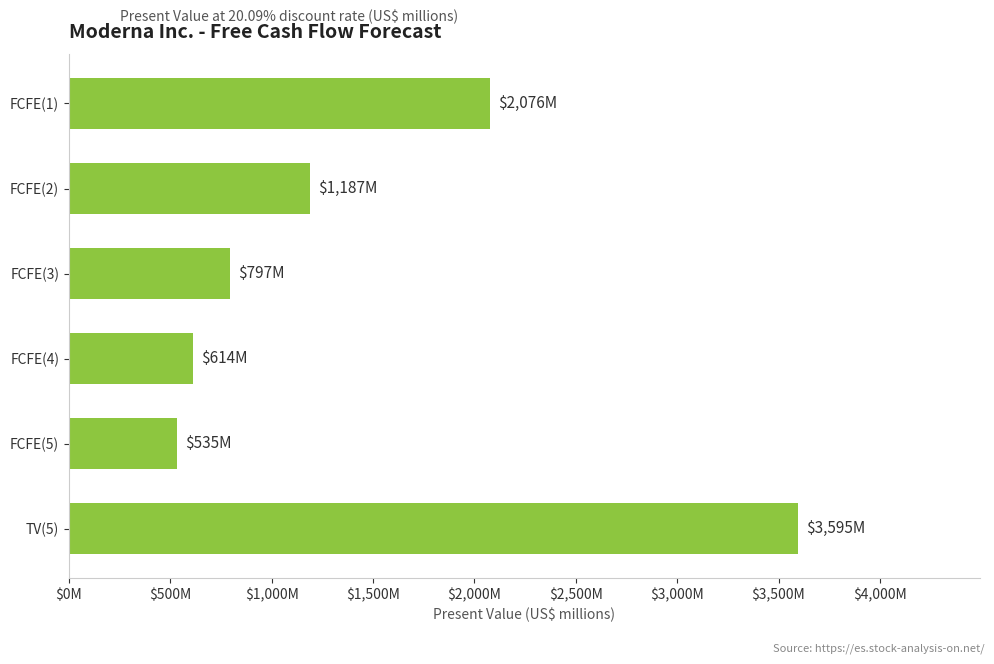

Where is the data nearest to the value 2065?

FCFE(1)